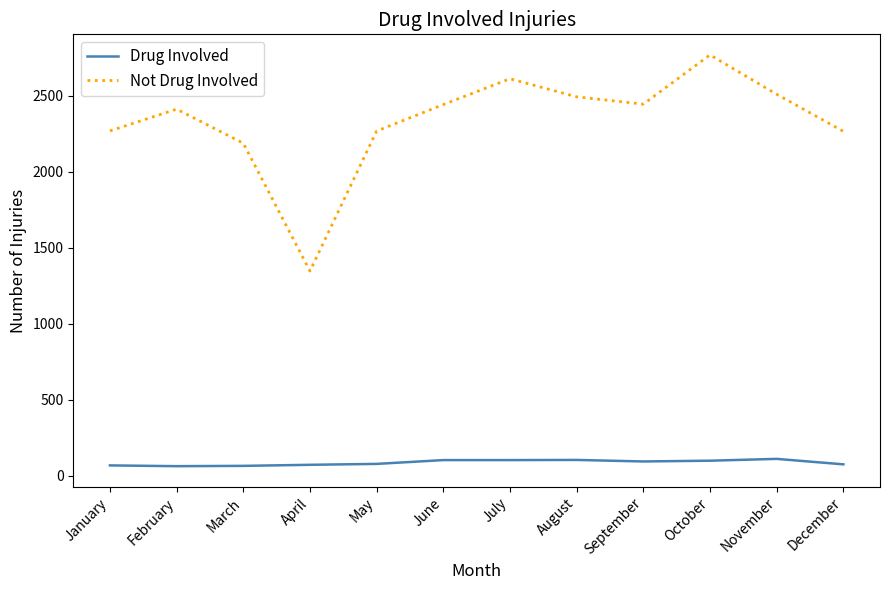

List the series in order of their peak value, lowest first.

Drug Involved, Not Drug Involved